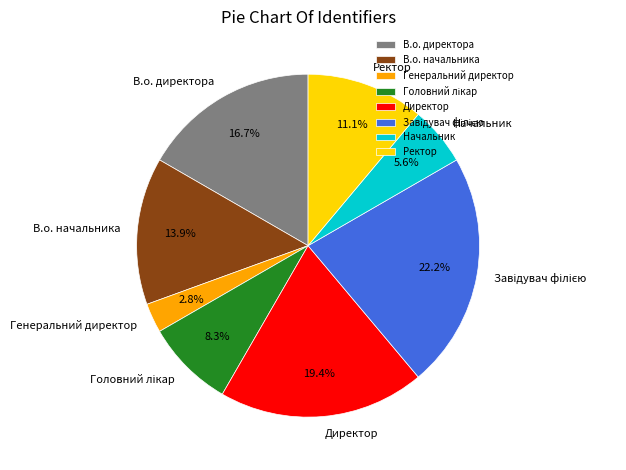

Combined, what portion of the pie is В.о. начальника and В.о. директора?

30.6%